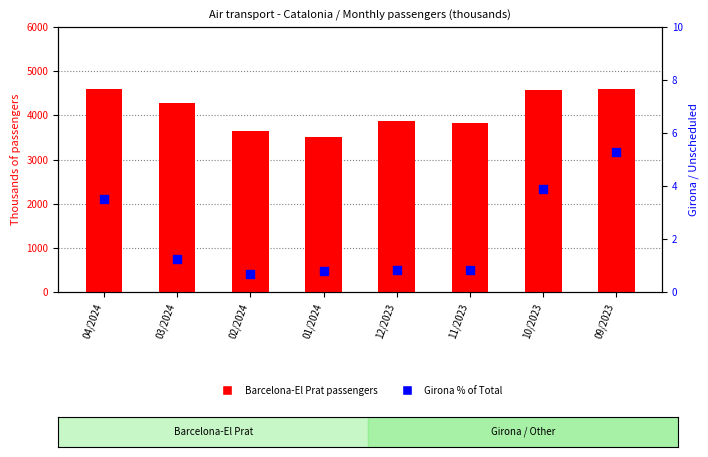

At how many categories does at least one series exceed 3059?

8